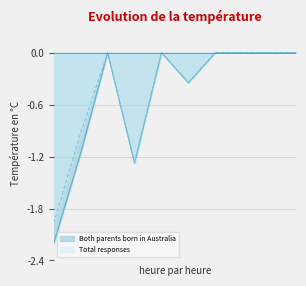

What is the minimum value shown in the chart?

-2.2